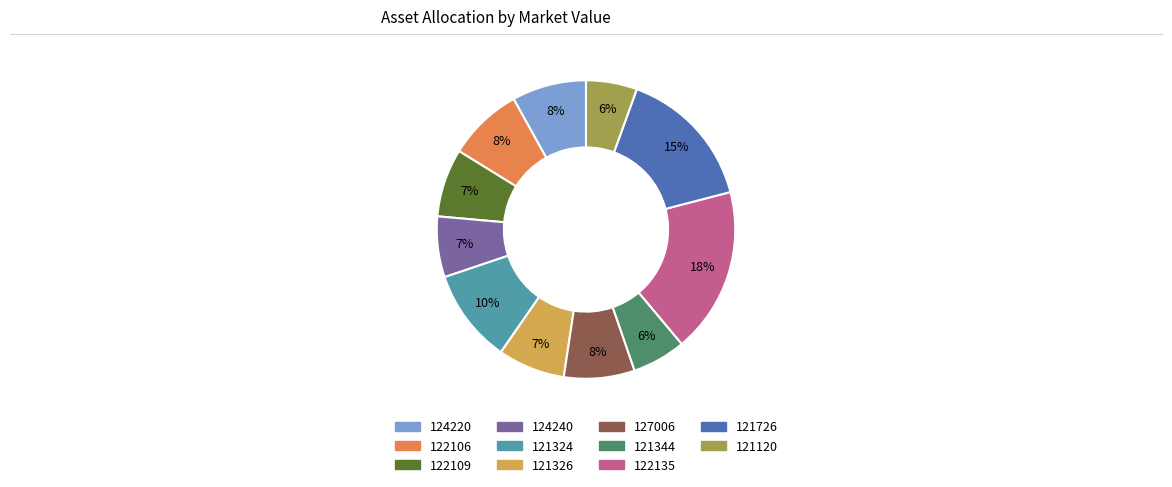

Which category has the biggest portion of the pie?

122135